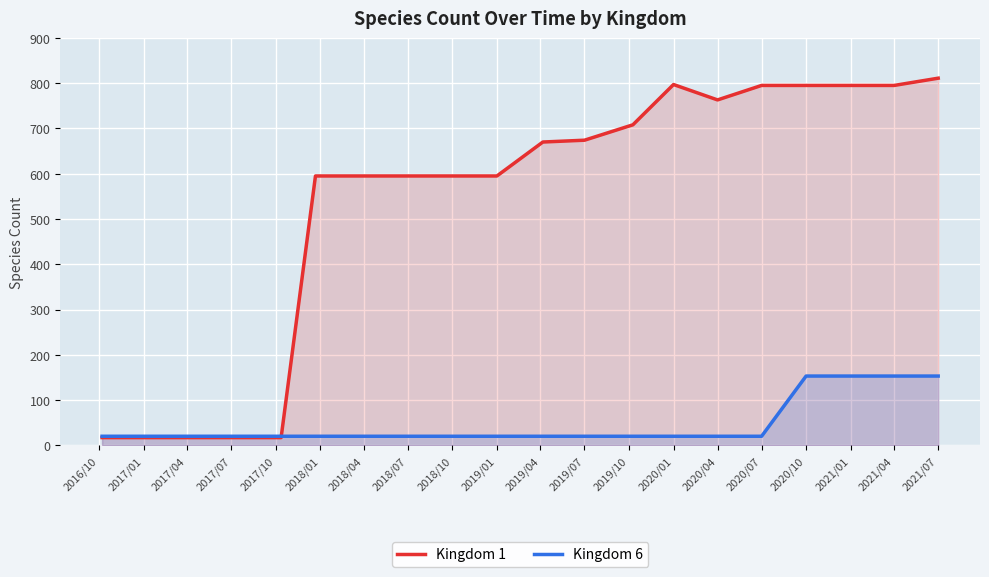

List the series in order of their peak value, lowest first.

Kingdom 6, Kingdom 1